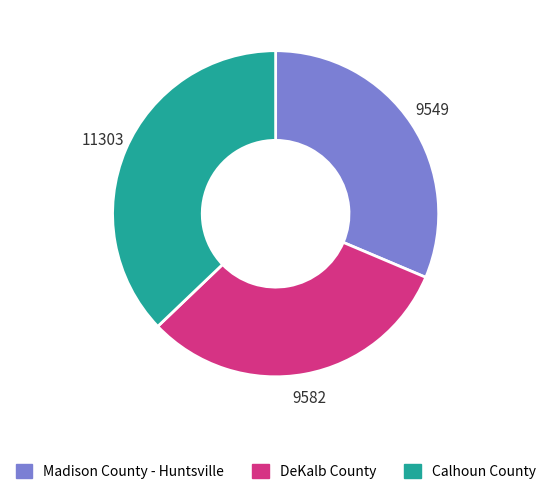

True or false: Calhoun County accounts for 30% of the total.

False